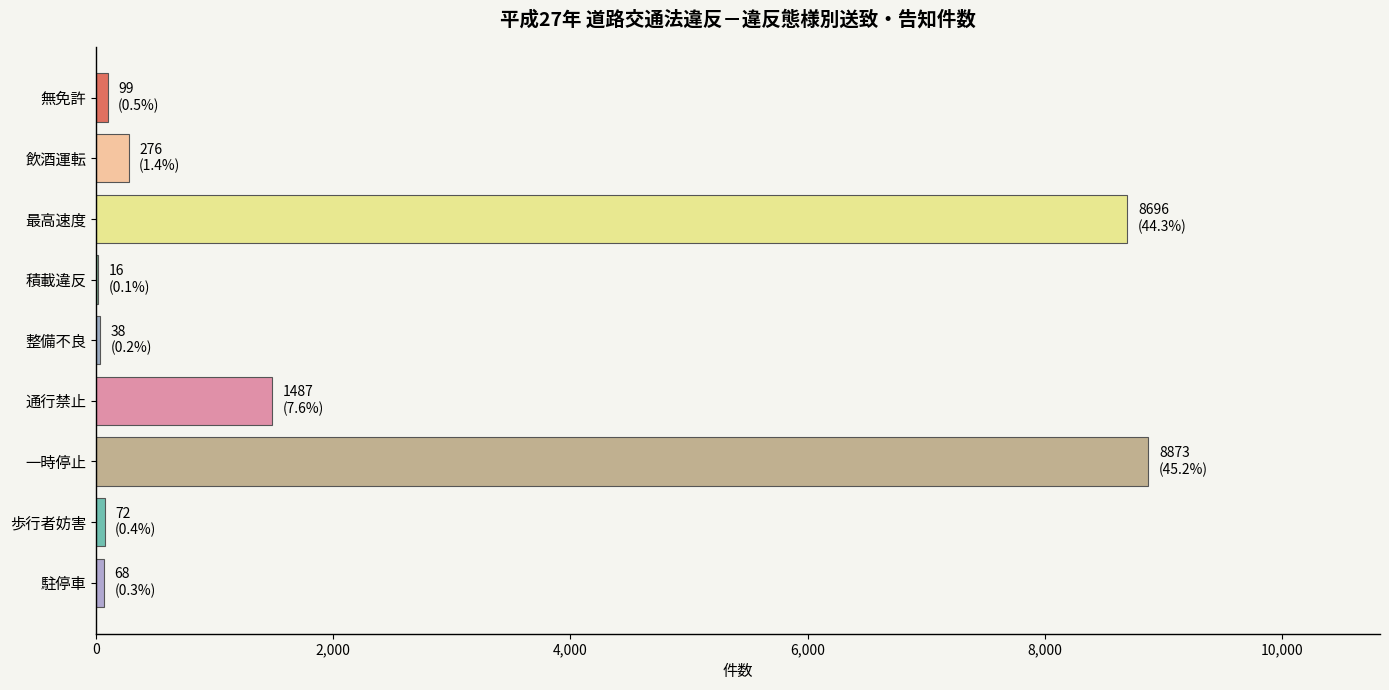

Is it true that the value at 最高速度 is 8696?

True